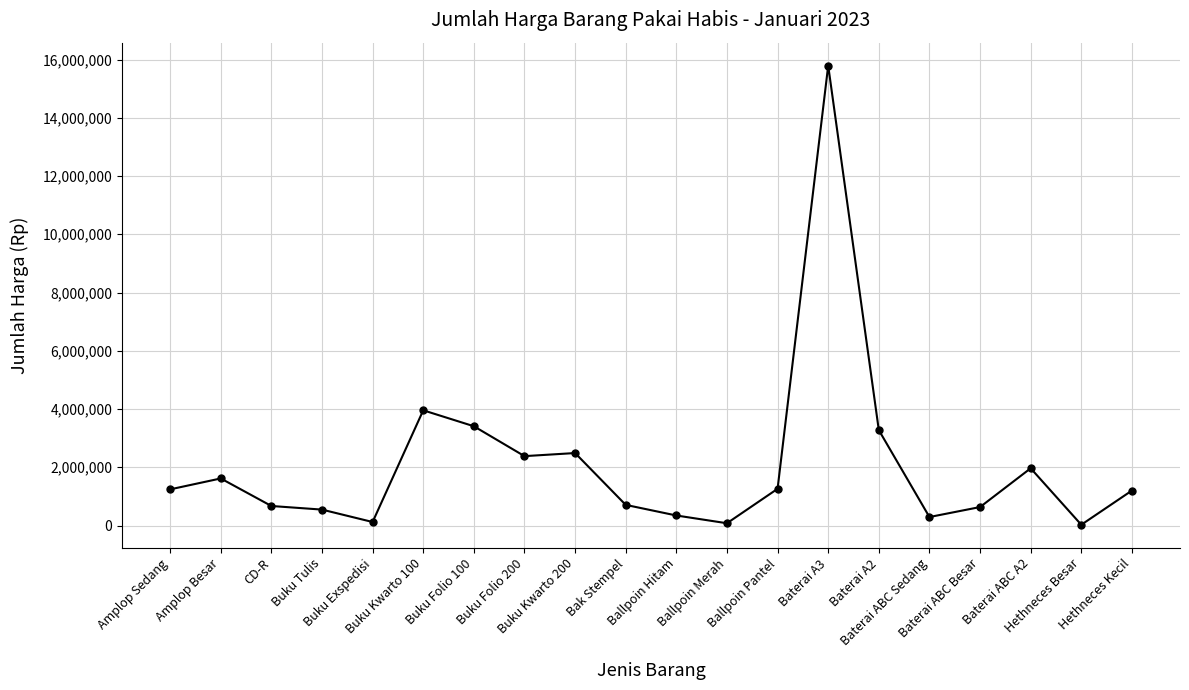

What is the difference between the maximum and minimum values?

15766000